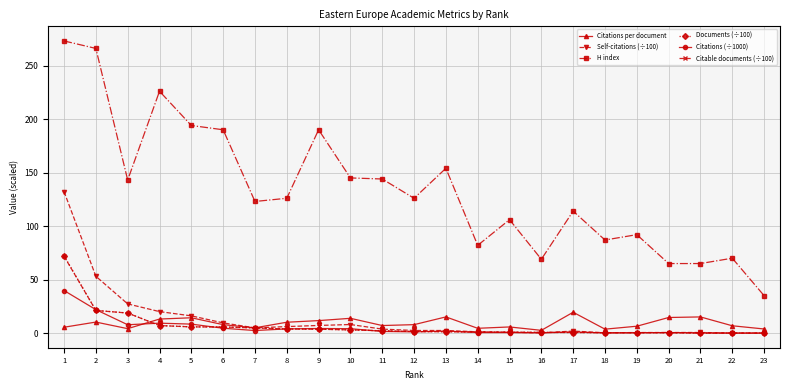

The H index series shows 49.6 at 7. True or false?

False